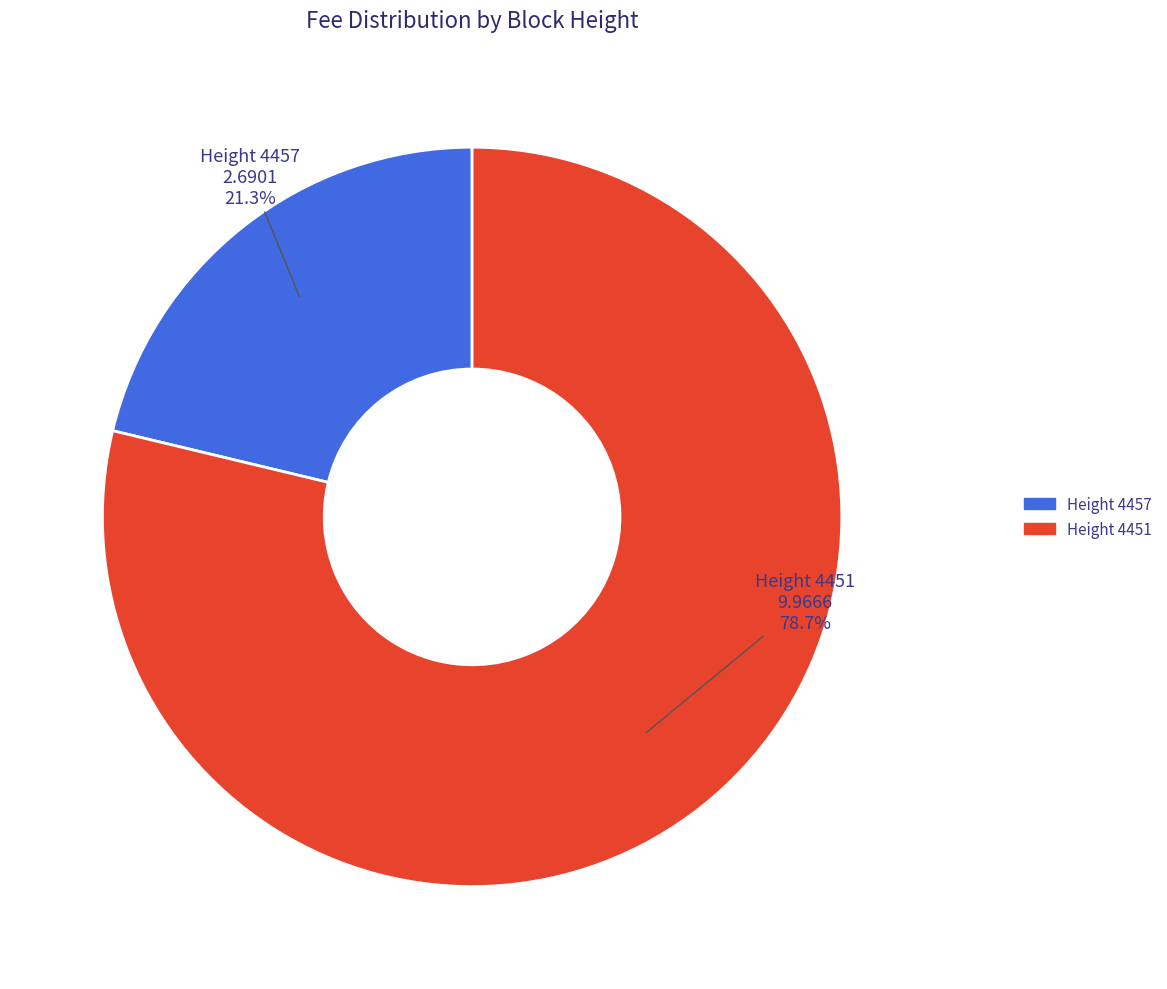

Does any single category account for the majority?

Yes